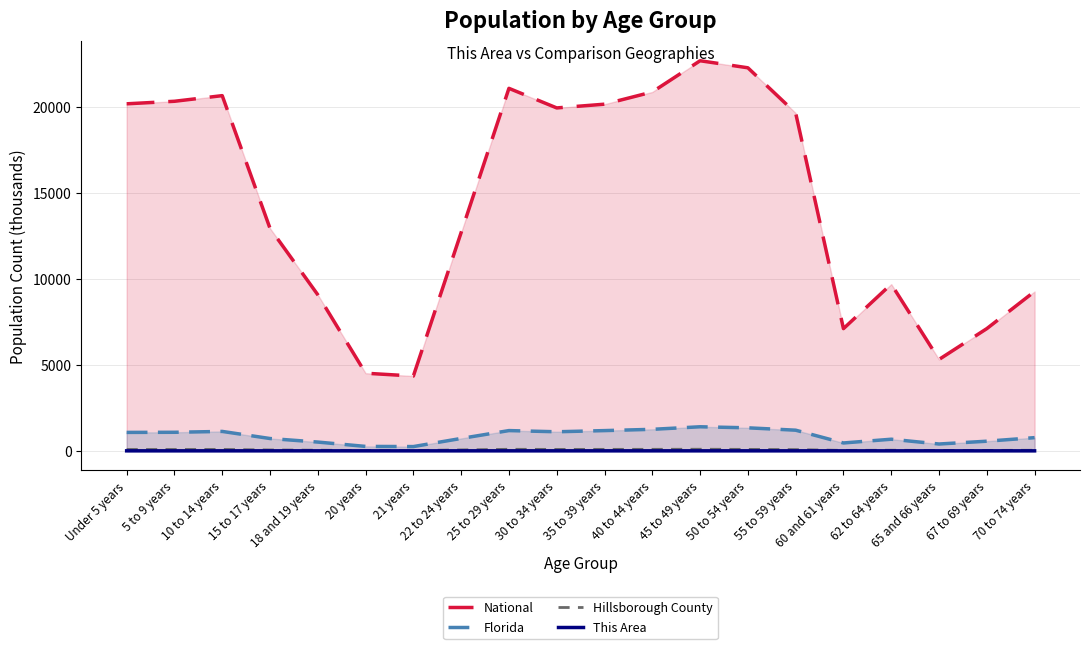

True or false: Hillsborough County and National cross at least once.

False